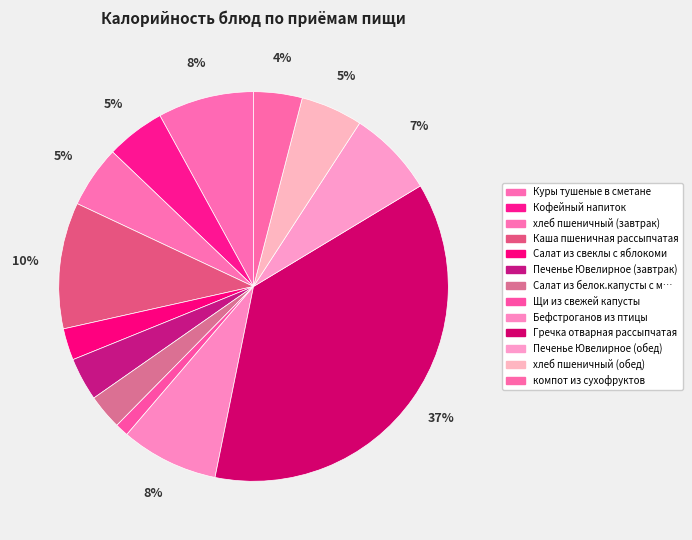

How many slices are in this pie chart?

13